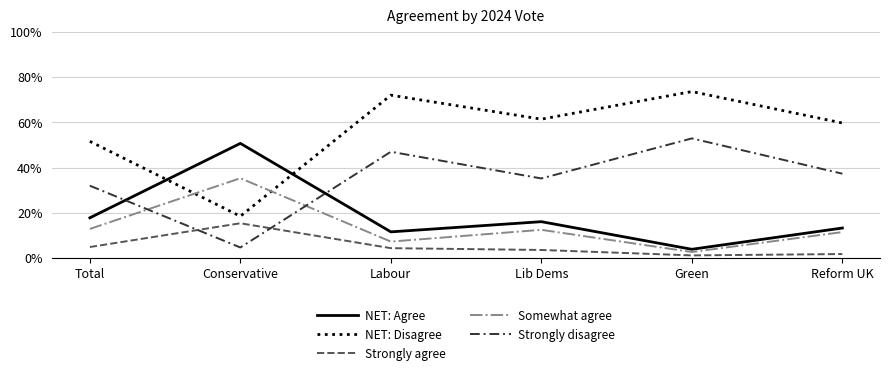

What is the difference between the highest and lowest values at Total?

0.5